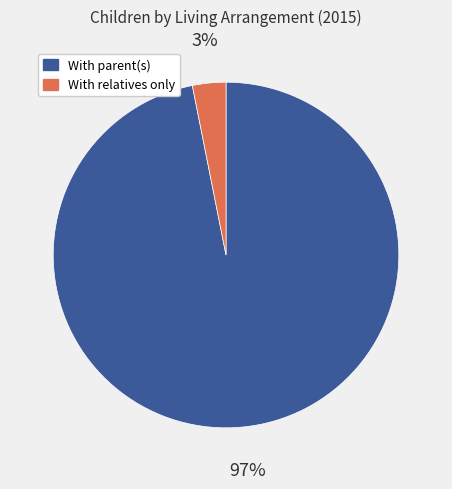

To the nearest percent, what portion does With parent(s) represent?

97%